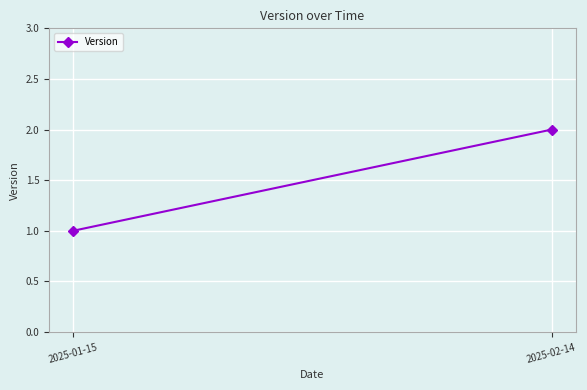

What is the change in value from 2025-01-15 to 2025-02-14?

+1